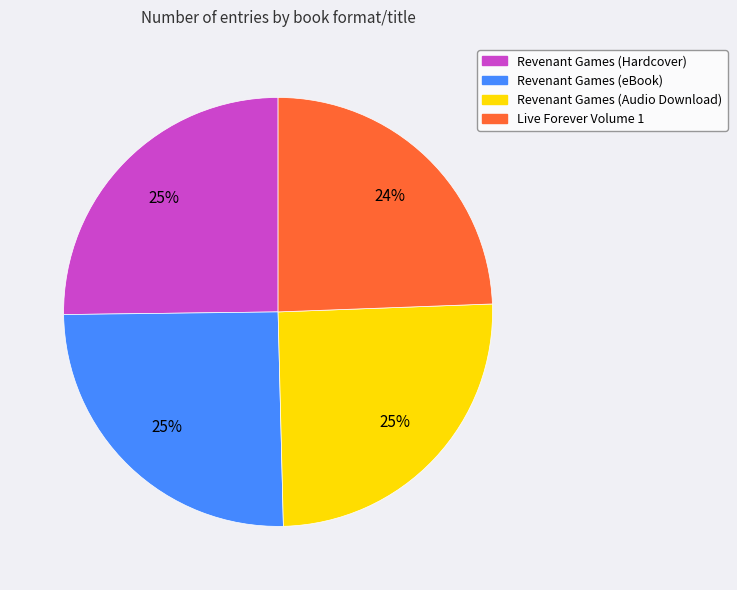

Is there any slice that represents more than half of the pie?

No